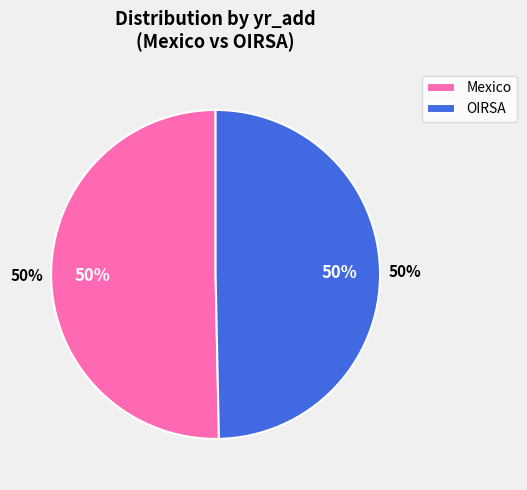

What is the total percentage of OIRSA and Mexico?

100.0%